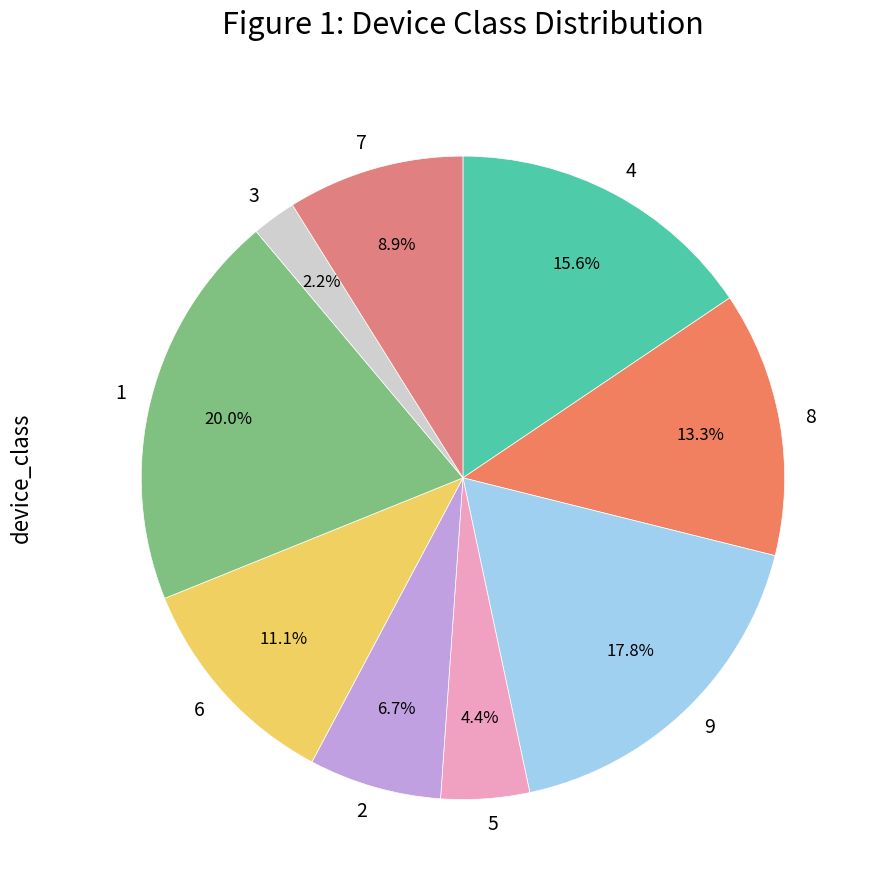

Rank the categories by value from highest to lowest.

1, 9, 4, 8, 6, 7, 2, 5, 3